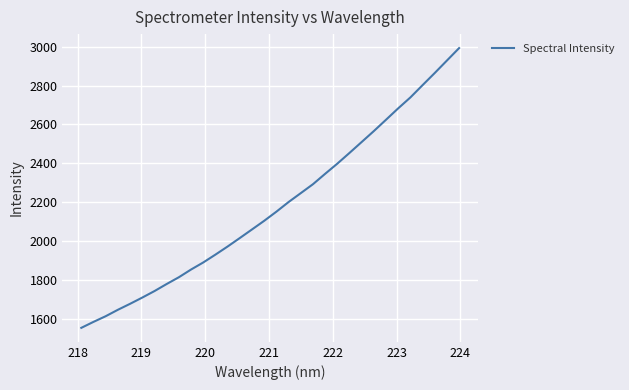

What is the average value?

2180.3